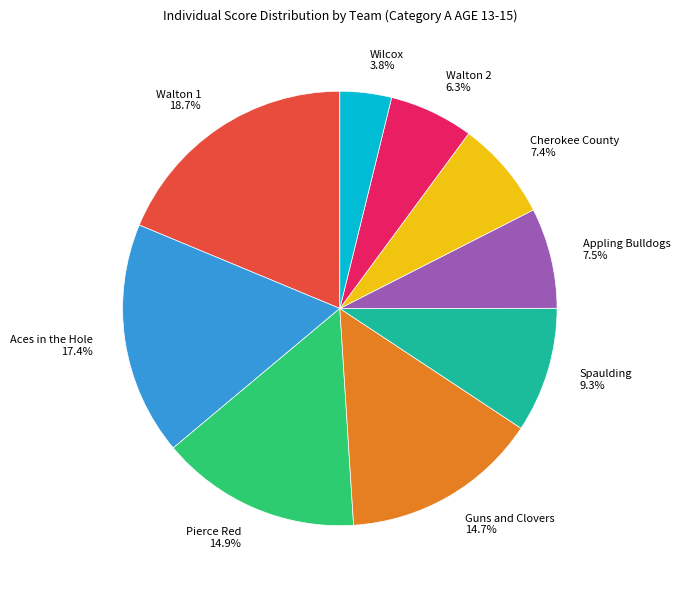

True or false: Pierce Red accounts for 15% of the total.

True